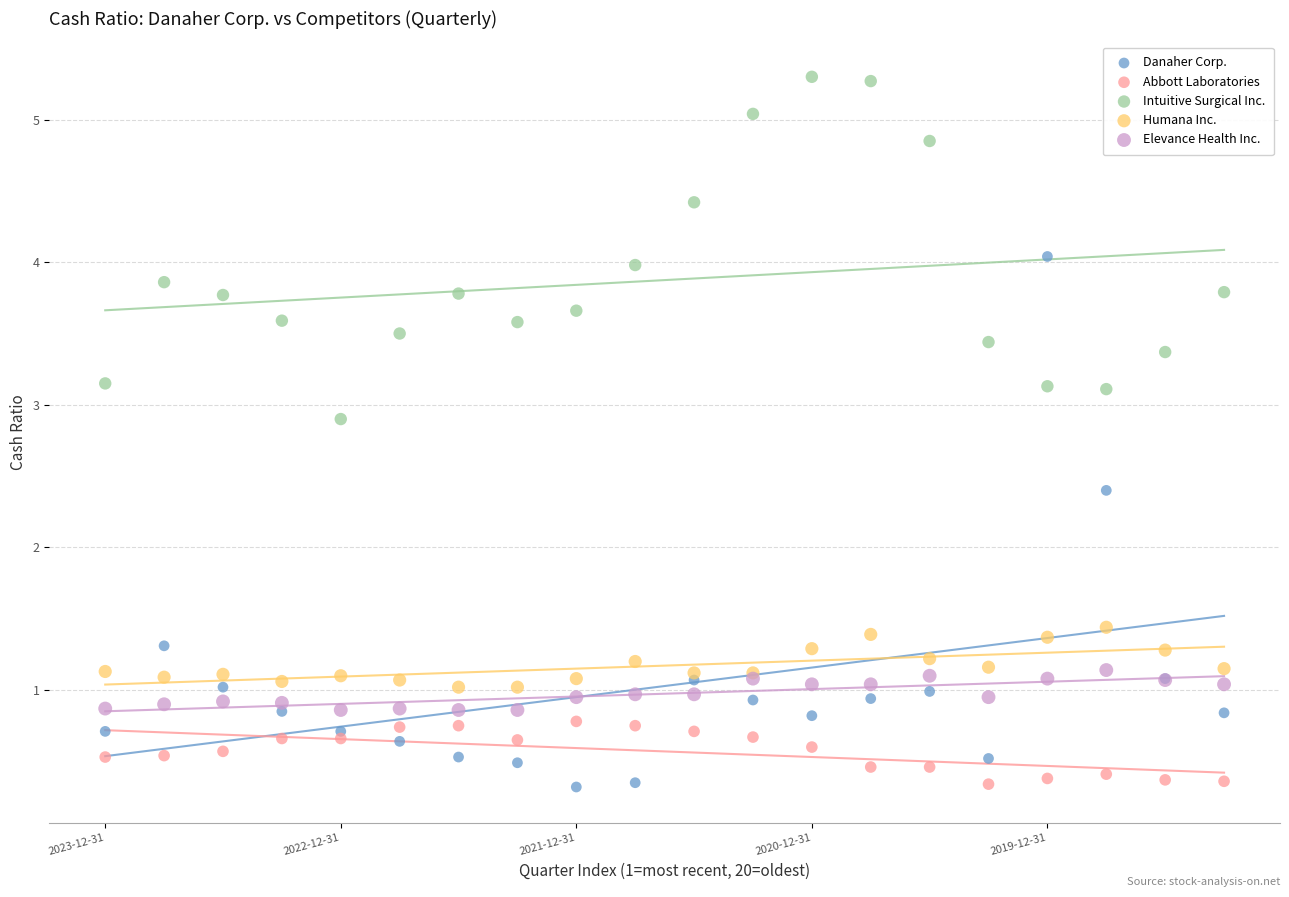

Which series has the widest spread of Y values?

Danaher Corp.